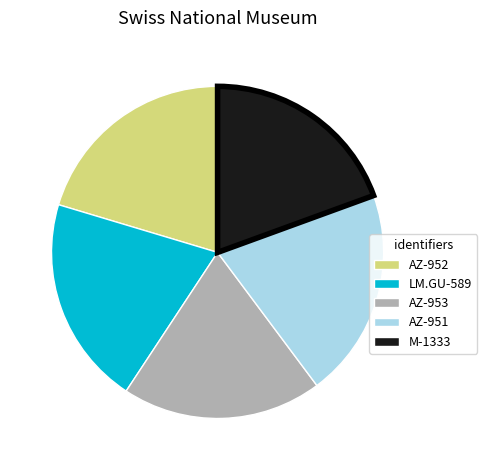

Approximately how many times larger is the value at AZ-953 compared to AZ-951?

1.0